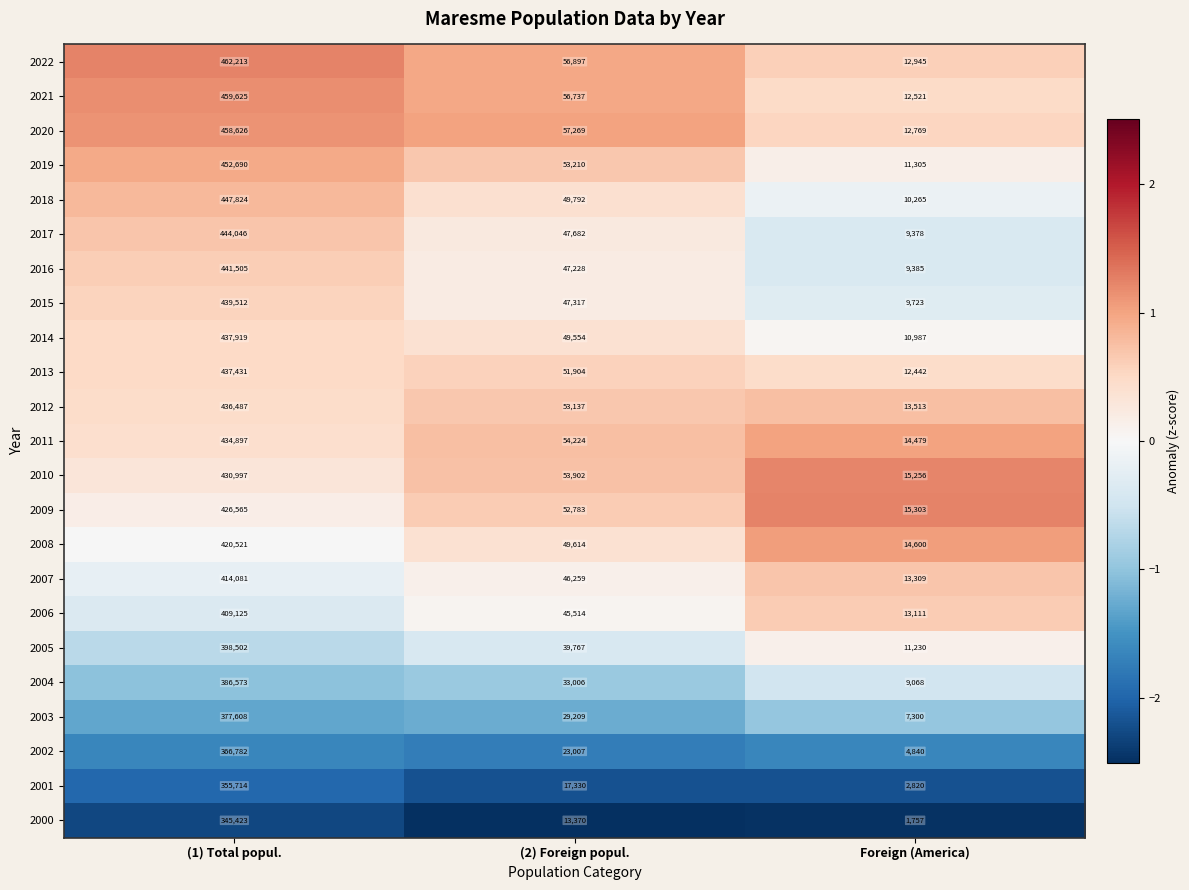

How many data points in 2016 are less than 47228?

1